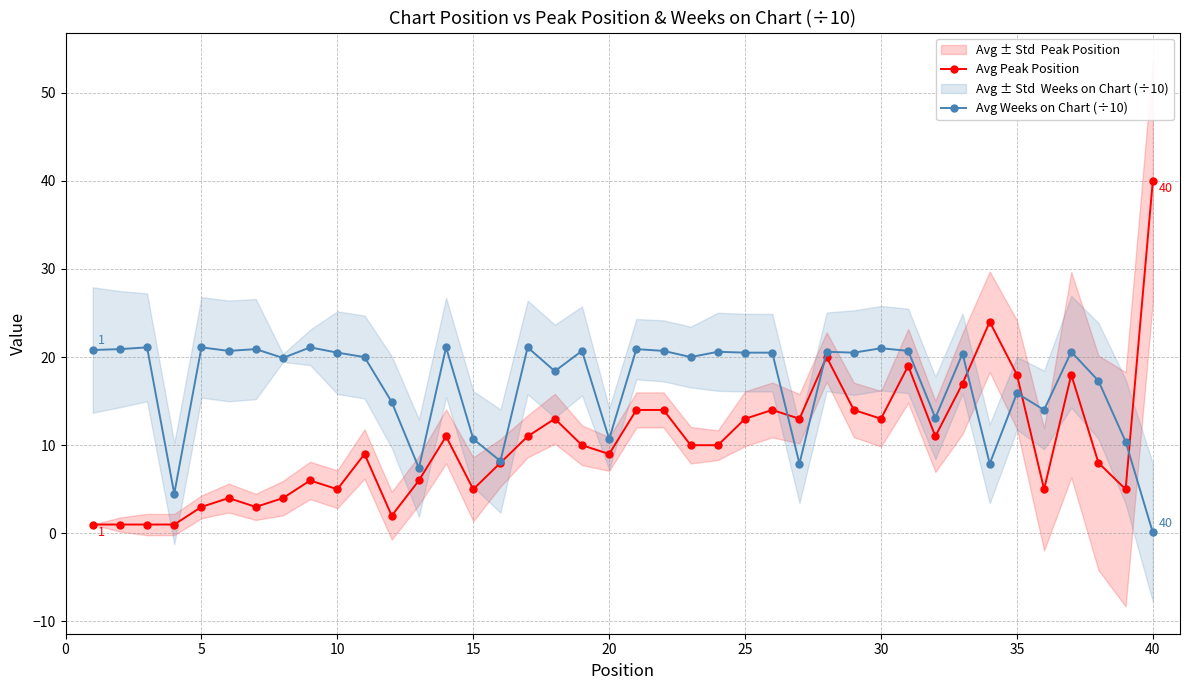

The Avg Weeks on Chart (÷10) series shows 10.7 at 20. True or false?

True